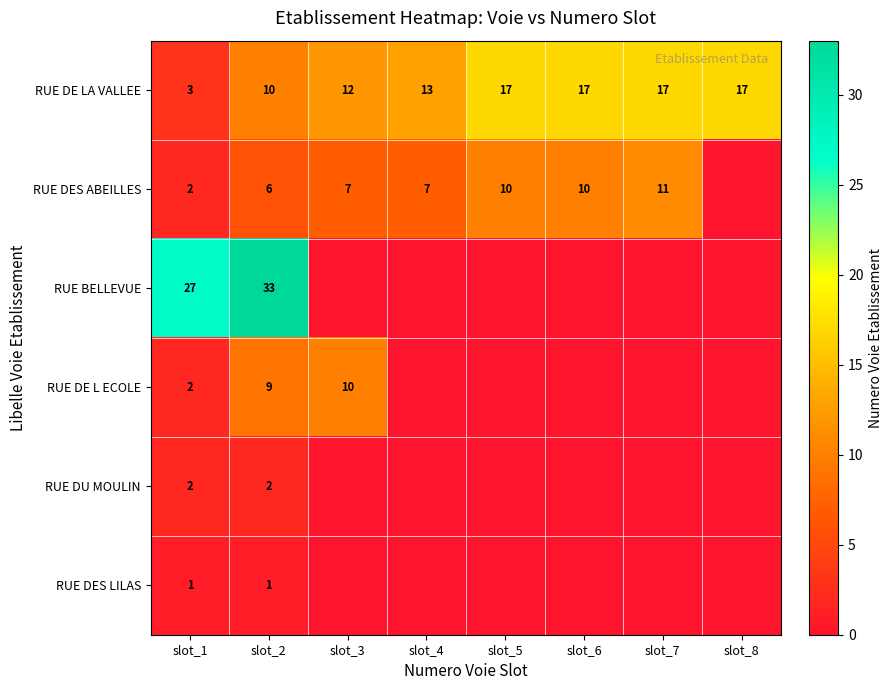

Is it true that RUE DE LA VALLEE equals 17 at slot_7?

True